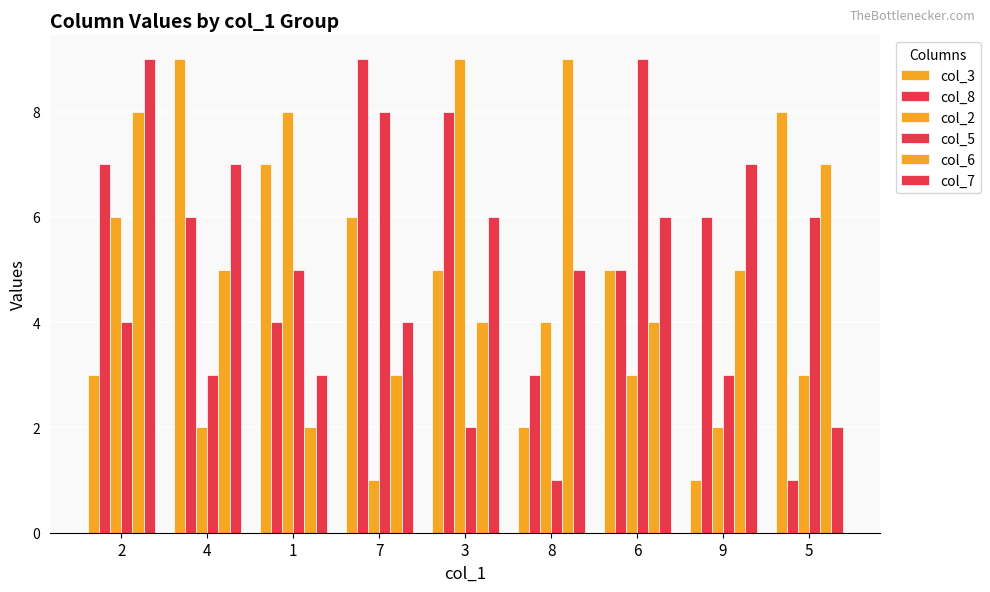

What is the sum of all col_5 values?

41